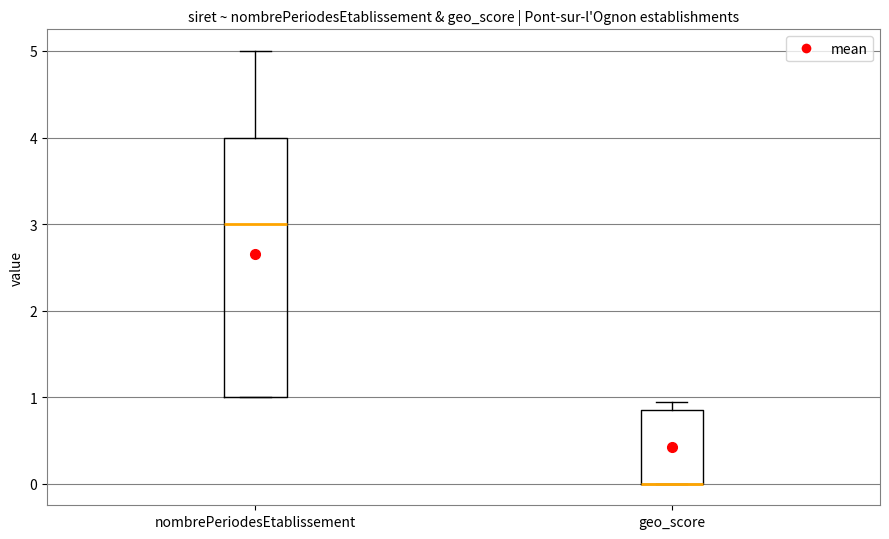

Where does the upper whisker of the box for nombrePeriodesEtablissement end on the y-axis? The values are not printed on the chart, so give them approximately, as read against the axis.

5.0